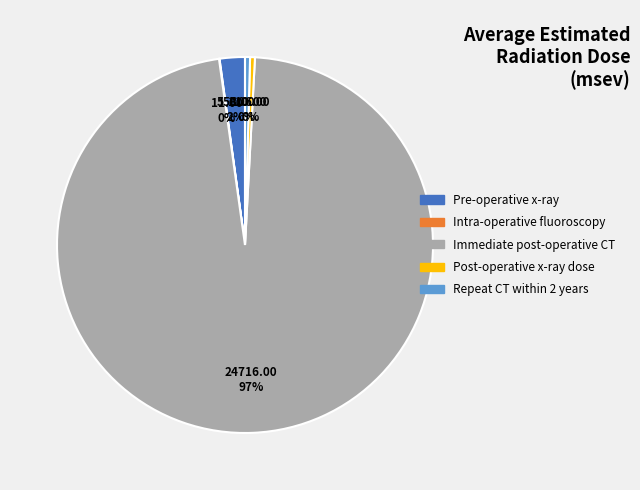

To the nearest percent, what is the average slice percentage?

20%